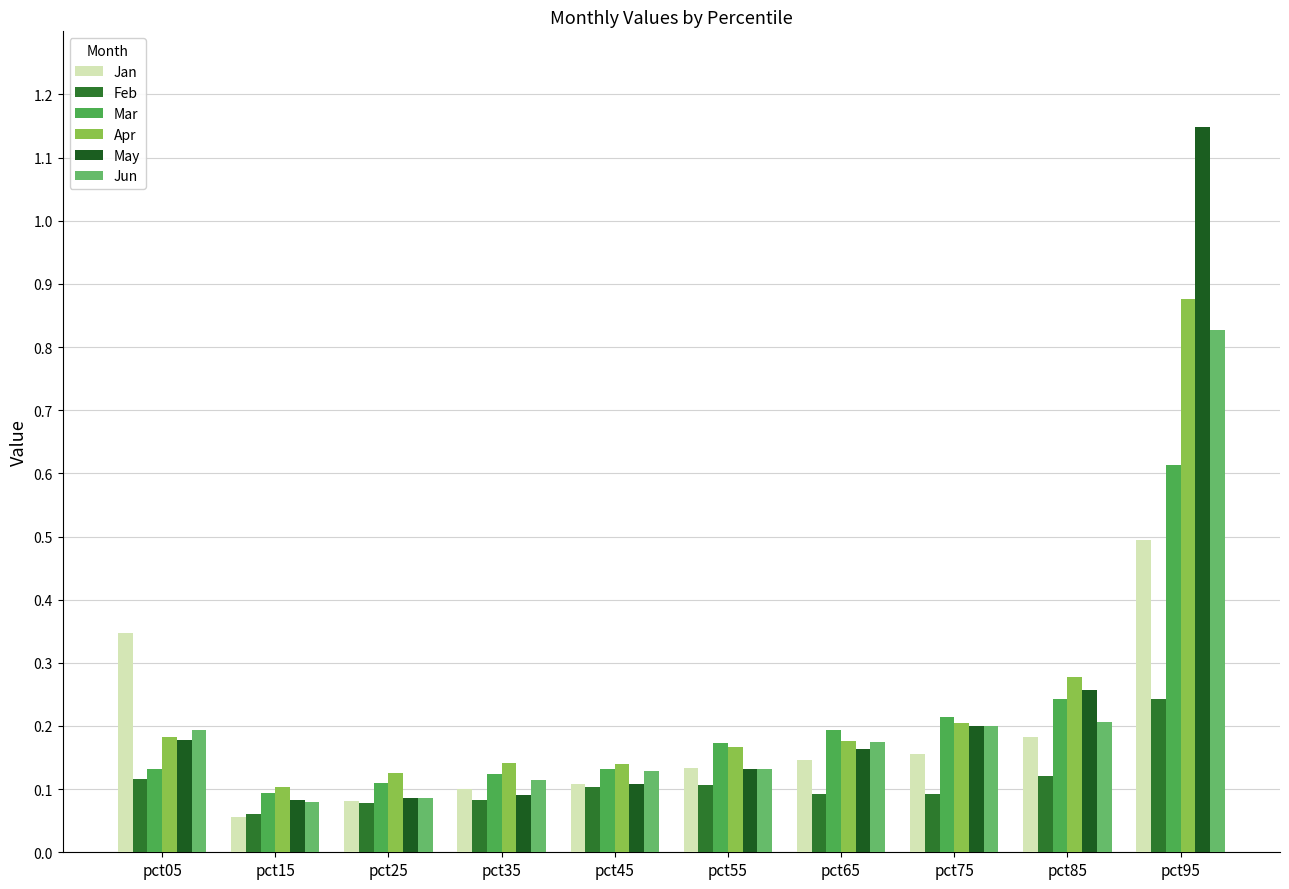

How many groups of bars are there?

10